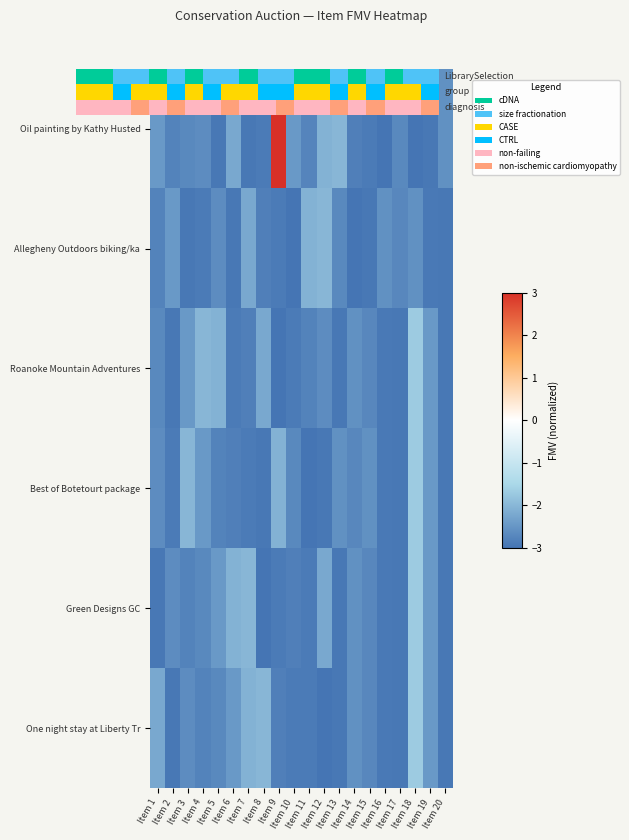

Rank the series by their maximum value, from highest to lowest.

Oil painting by Kathy Husted, Roanoke Mountain Adventures, Best of Botetourt package, Green Designs GC, One night stay at Liberty Tr, Allegheny Outdoors biking/ka